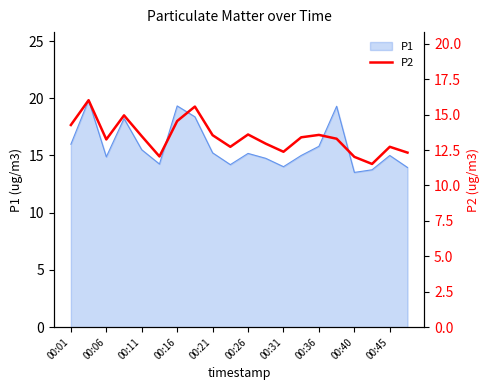

How many interior local valleys (lower than both neighbors) does the data have?

5